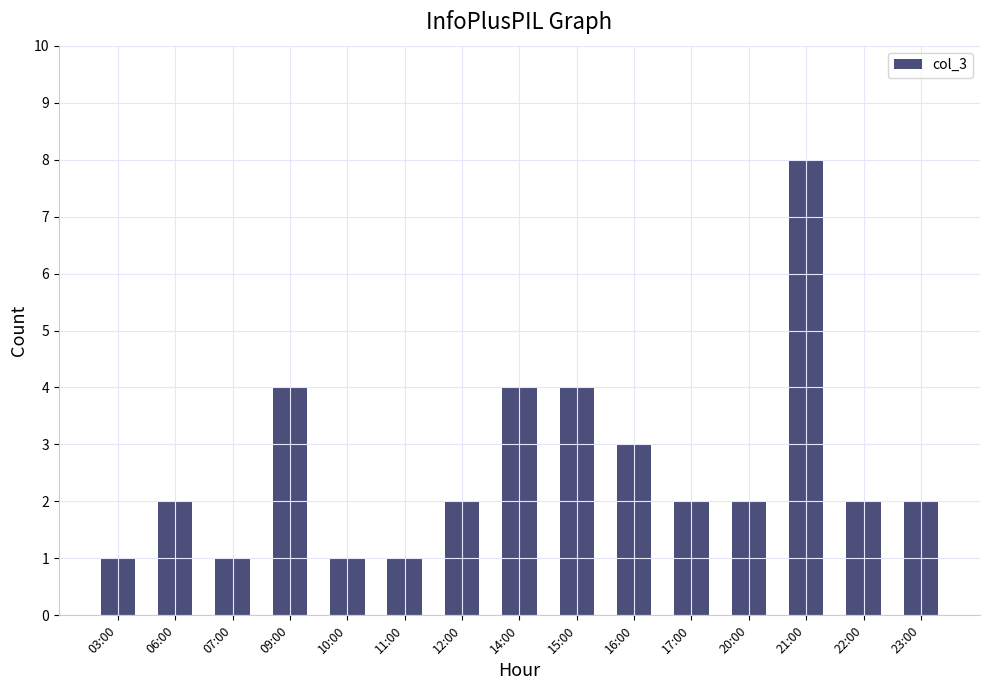

How many bars are there in total?

15